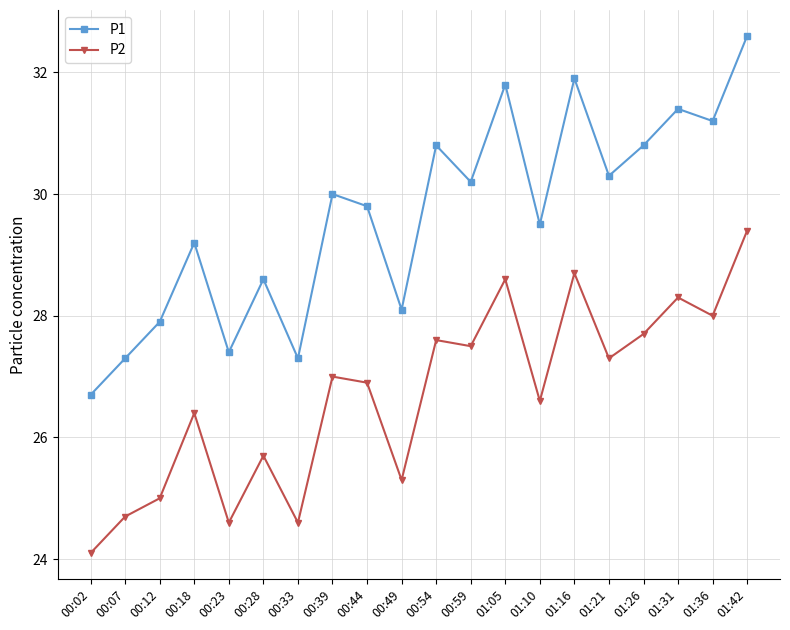

Where is the first local maximum for P2?

00:18